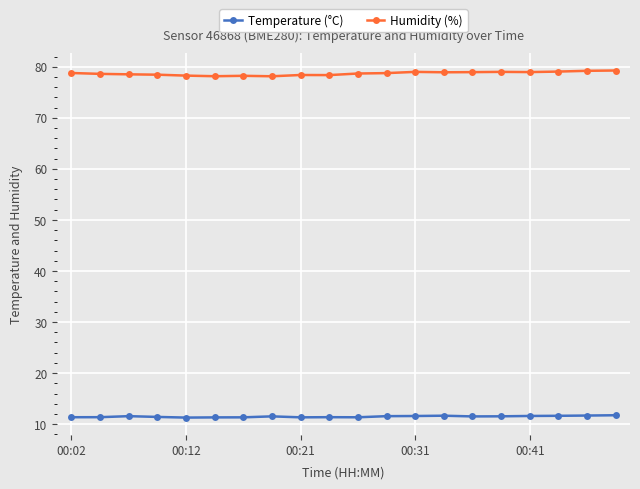

Rank the series by their average value, from highest to lowest.

Humidity (%), Temperature (°C)